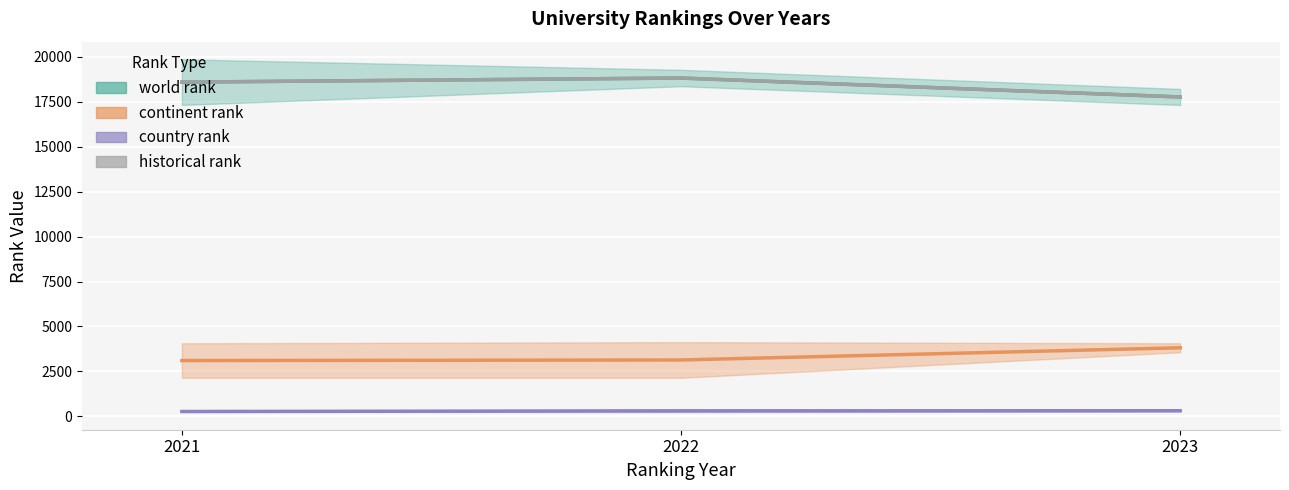

What is the difference between the highest and lowest values at 2022?

18454.5